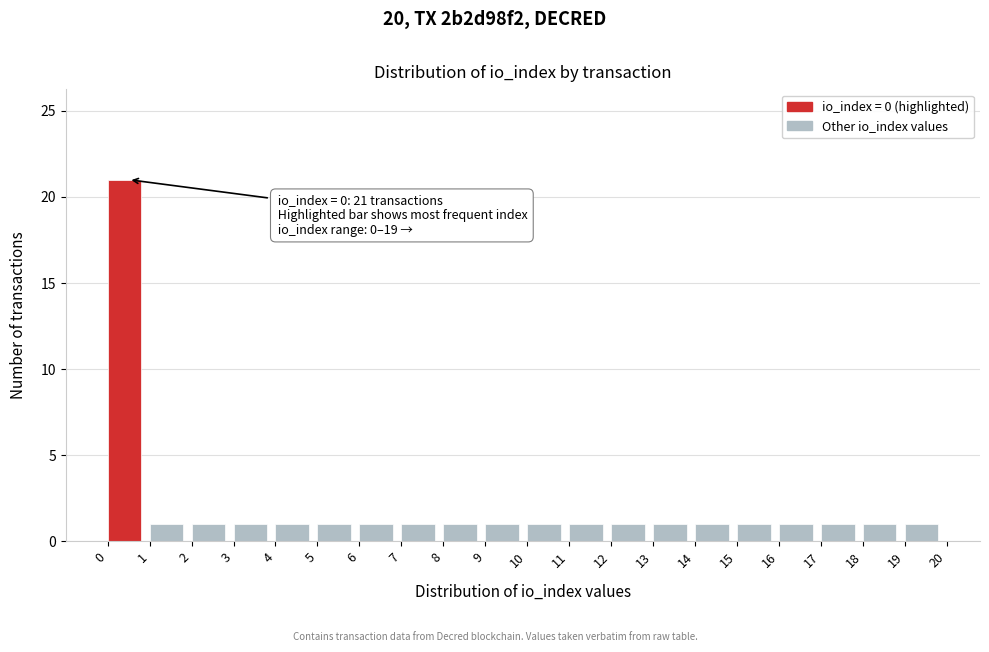

Which range on the x-axis has the tallest bar?

0 to 1